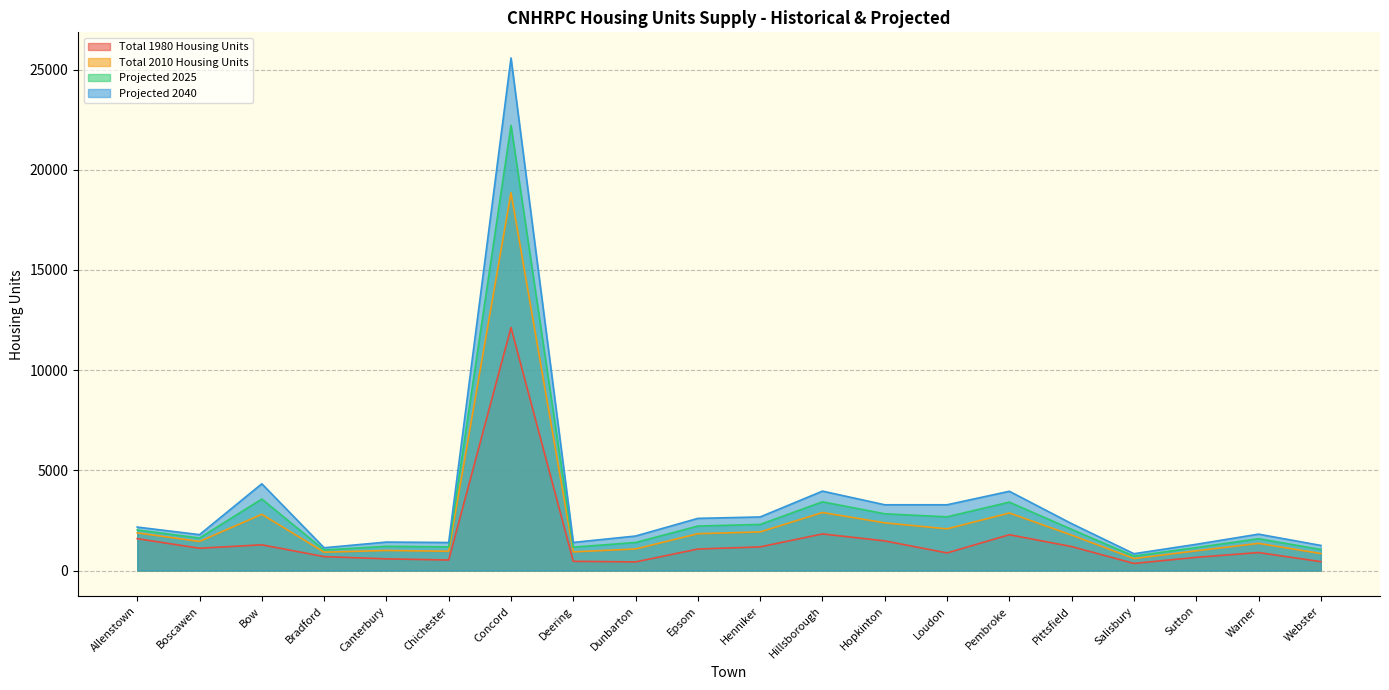

Does the chart display data point markers on the line(s)?

No